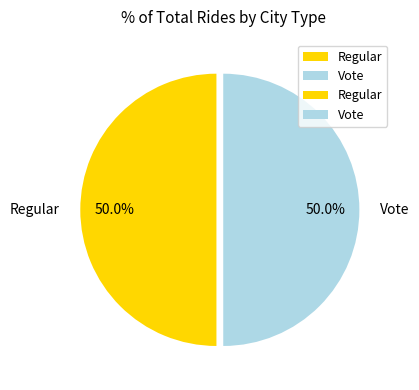

How many slices are in this pie chart?

2